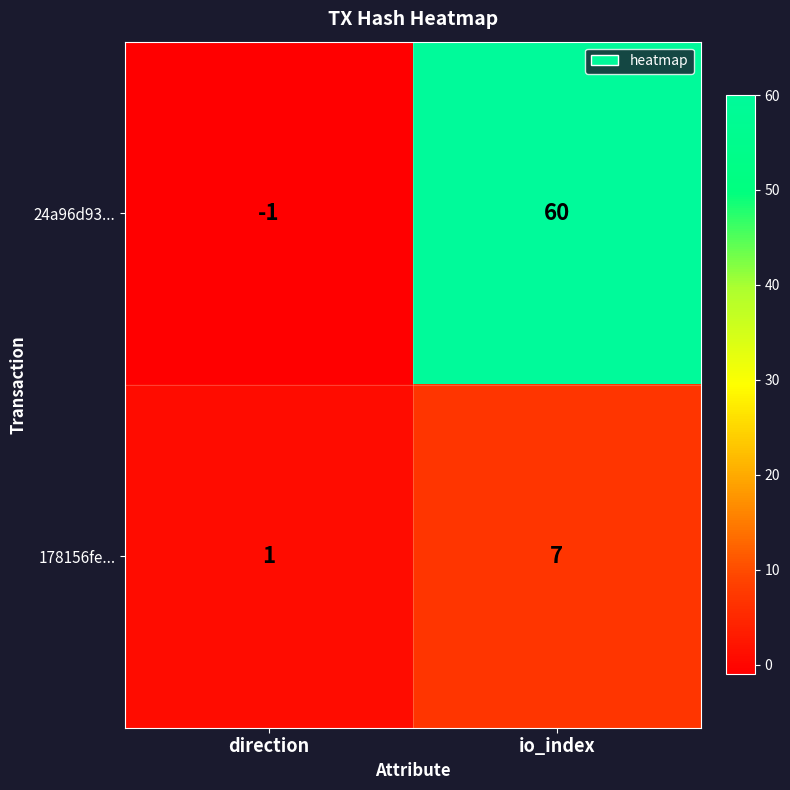

Reading left to right, list all the values displayed in this chart.

24a96d93...: direction=-1	io_index=60
178156fe...: direction=1	io_index=7